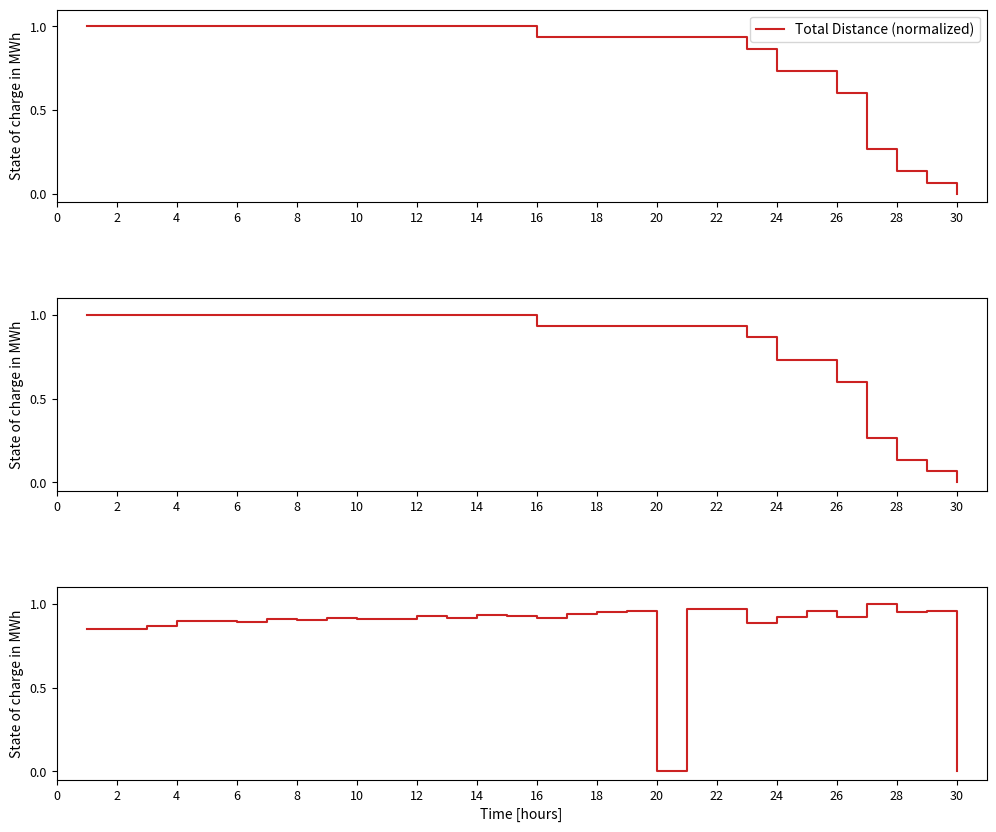

How many categories are shown in the chart?

30